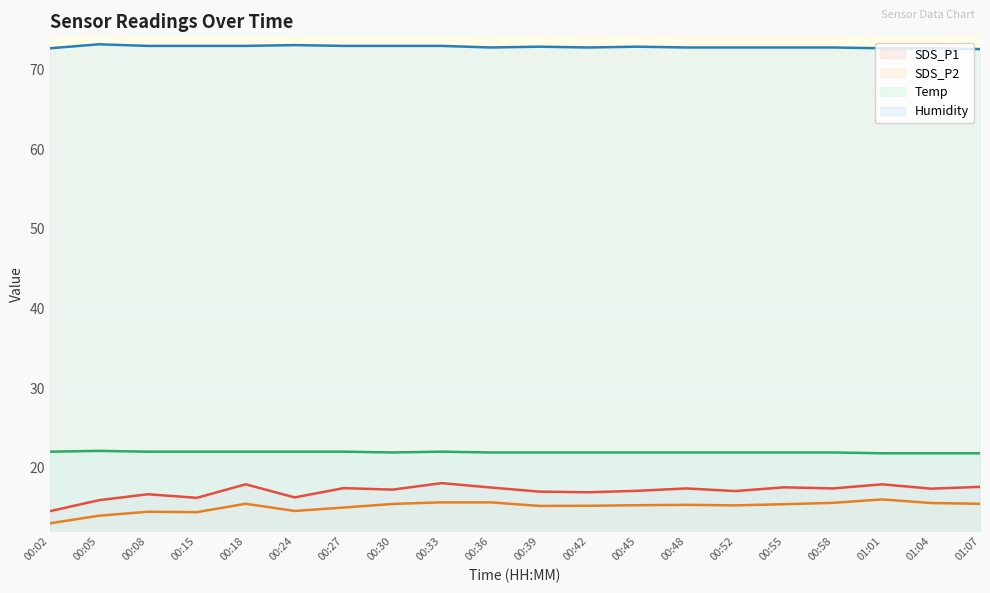

True or false: Humidity has more than 2 interior local peaks.

True